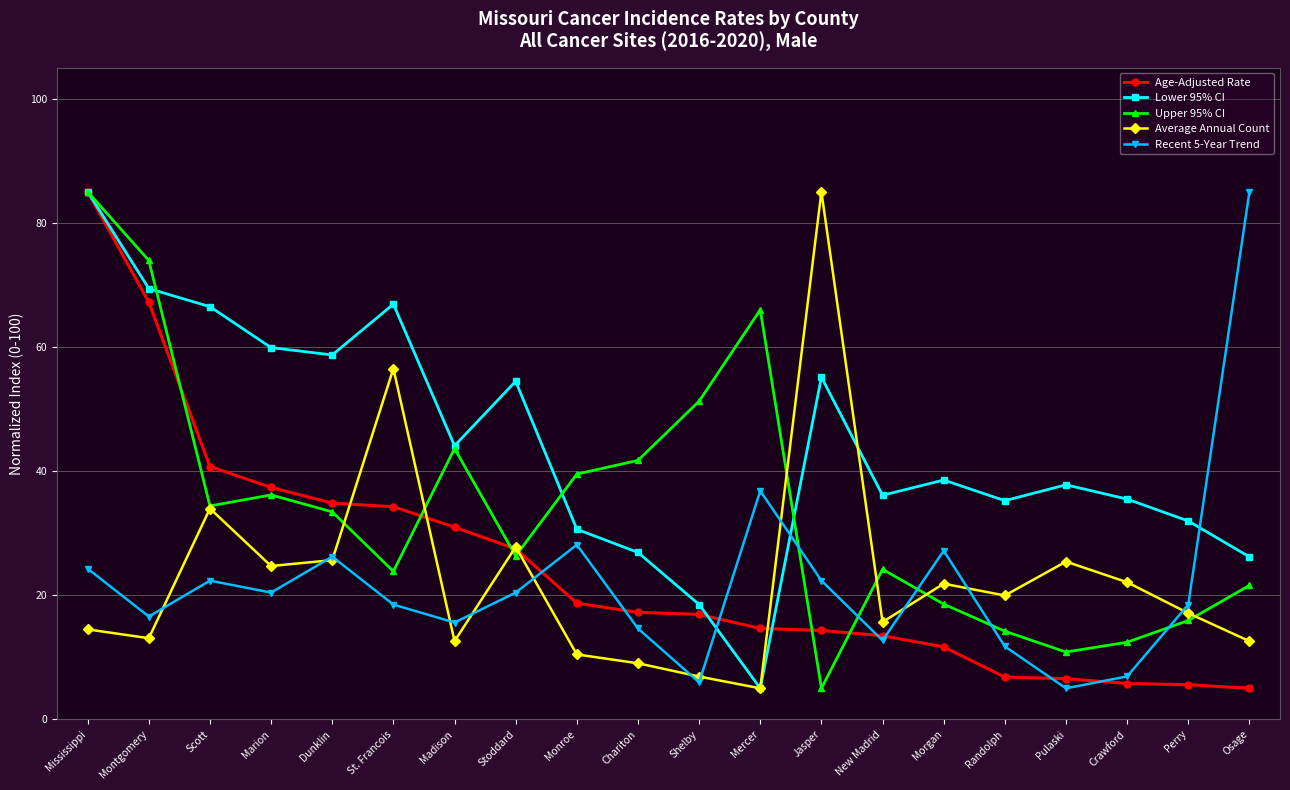

What is the maximum value for Average Annual Count?

85.0